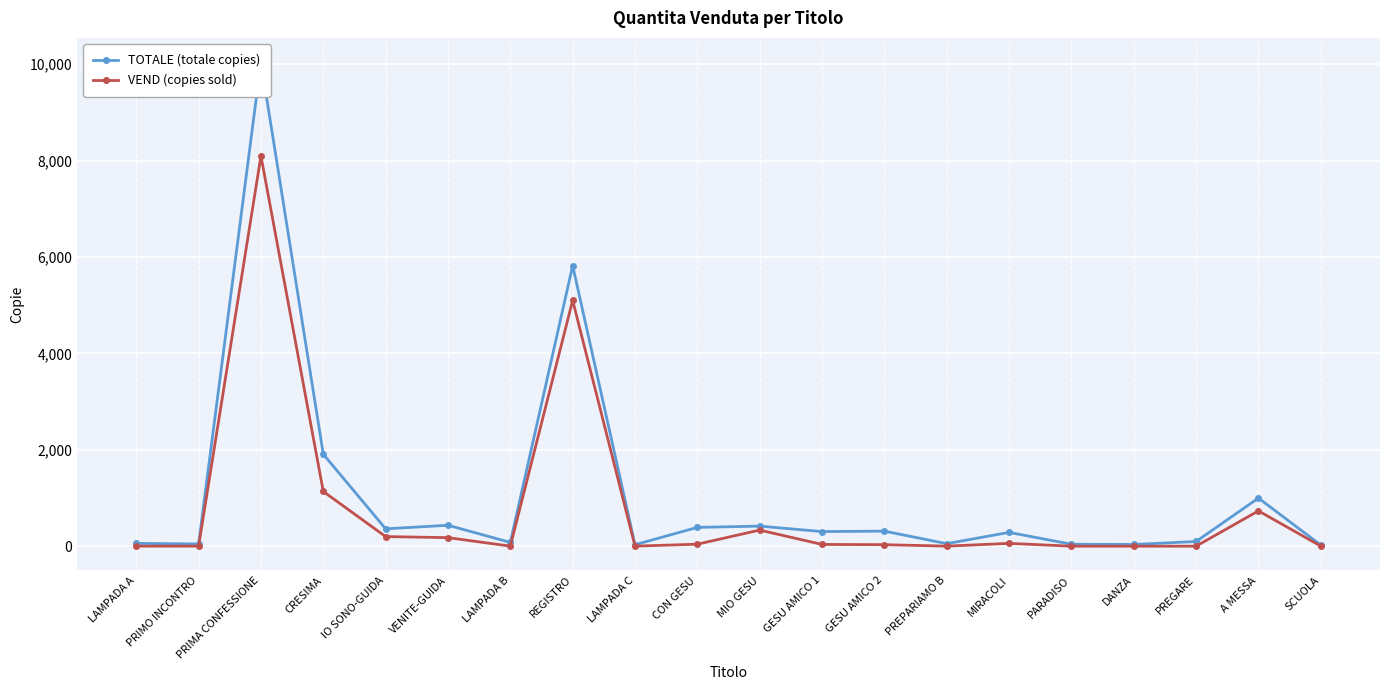

What is the highest value of the TOTALE (totale copies) series?

10045